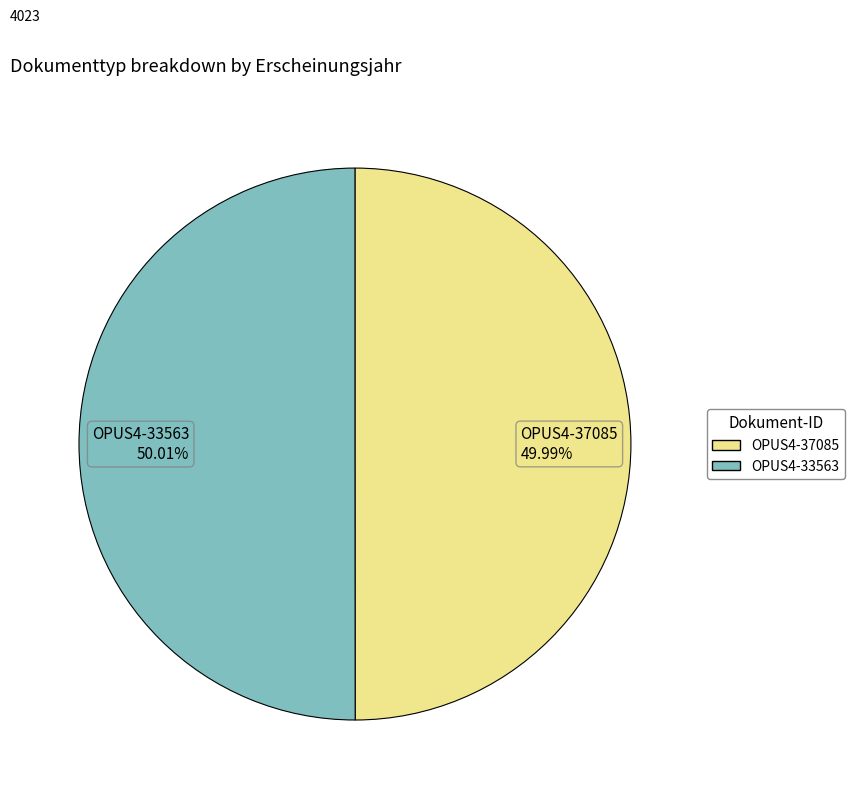

Do OPUS4-33563 50.01% and OPUS4-37085 49.99% together represent more than half of the pie?

Yes